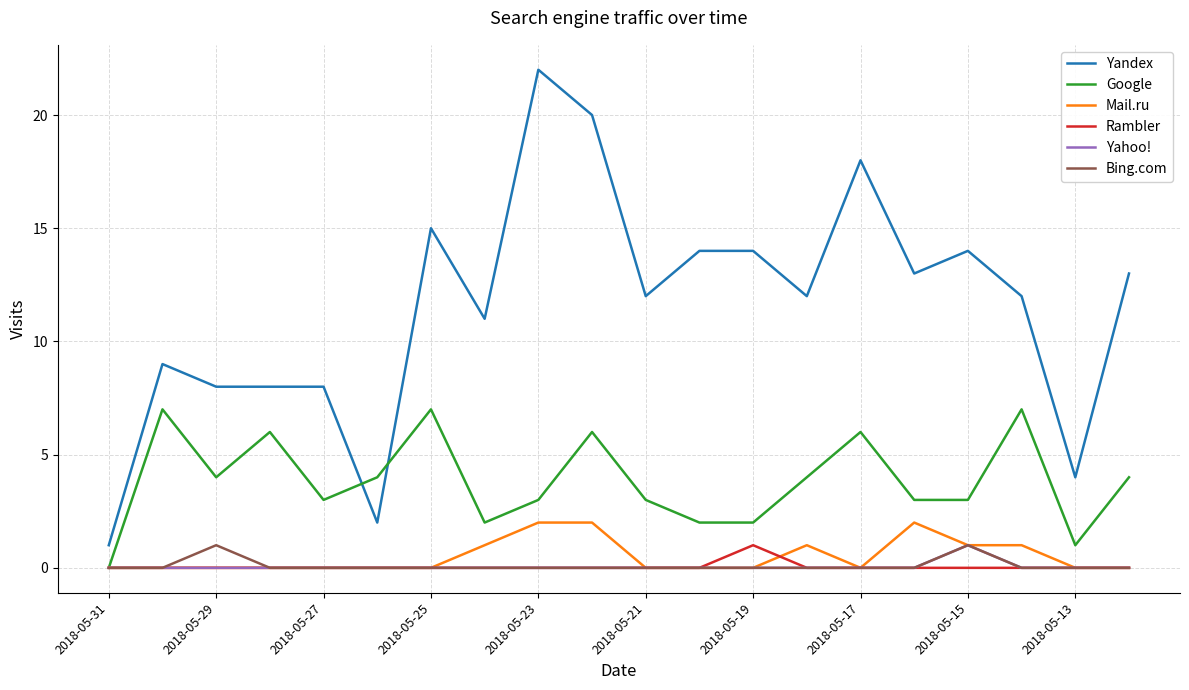

Count the number of categories in the chart.

20